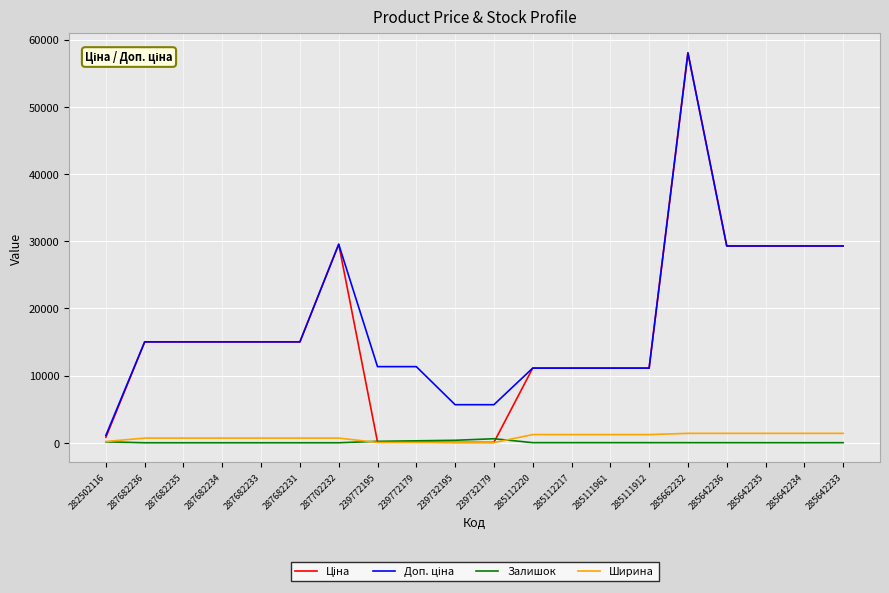

The Залишок series shows 12.0 at 285642236. True or false?

True